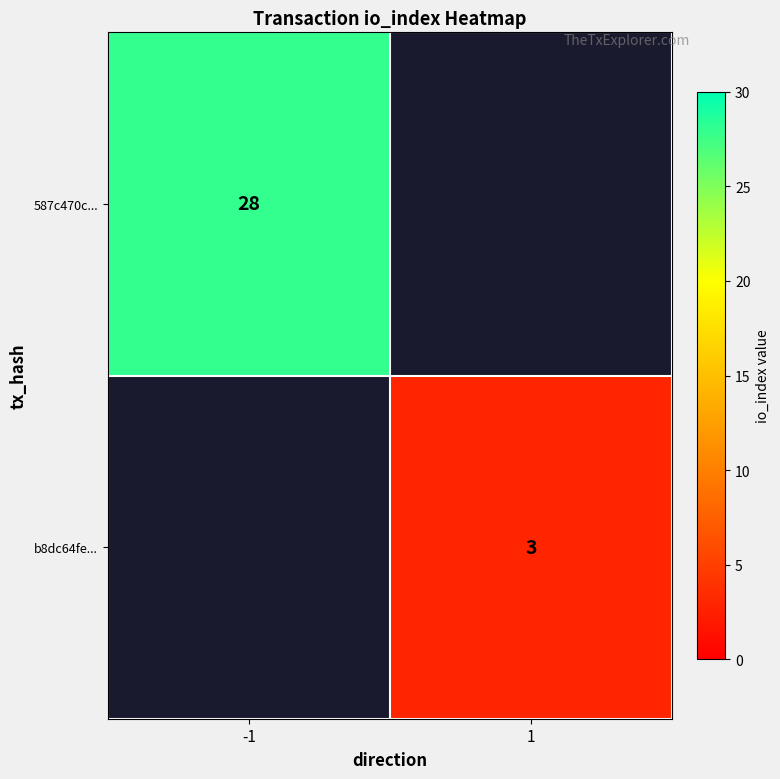

Which has a higher value, 1 or -1?

-1